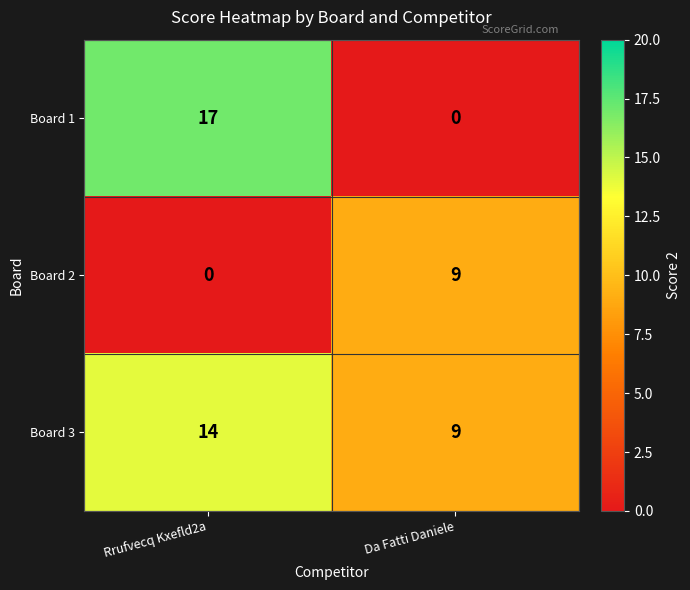

What is the sum of the Board 1 values at Rrufvecq Kxefld2a and Da Fatti Daniele?

17